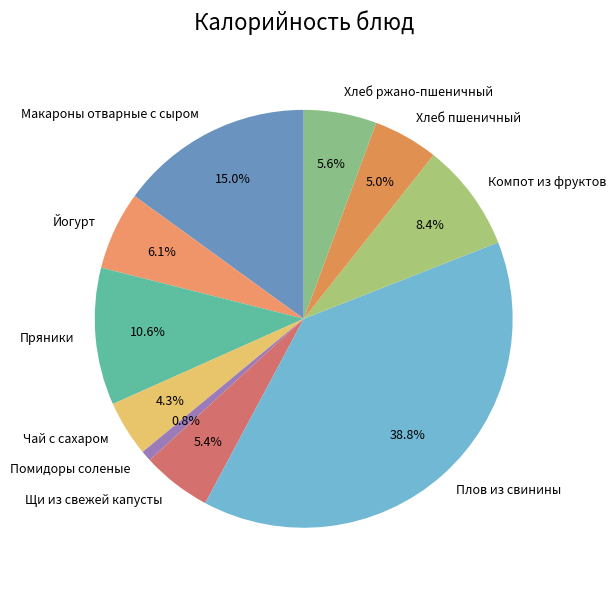

Between Пряники and Чай с сахаром, which is larger?

Пряники